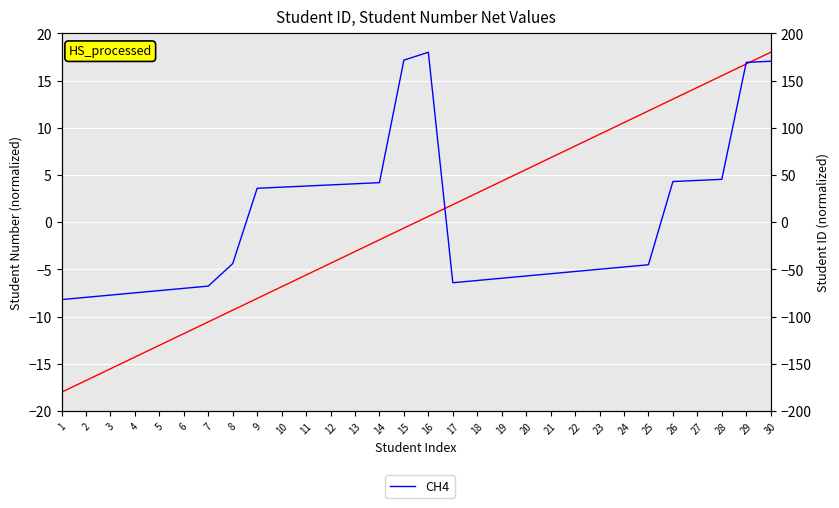

What is the smallest value displayed?

-81.9